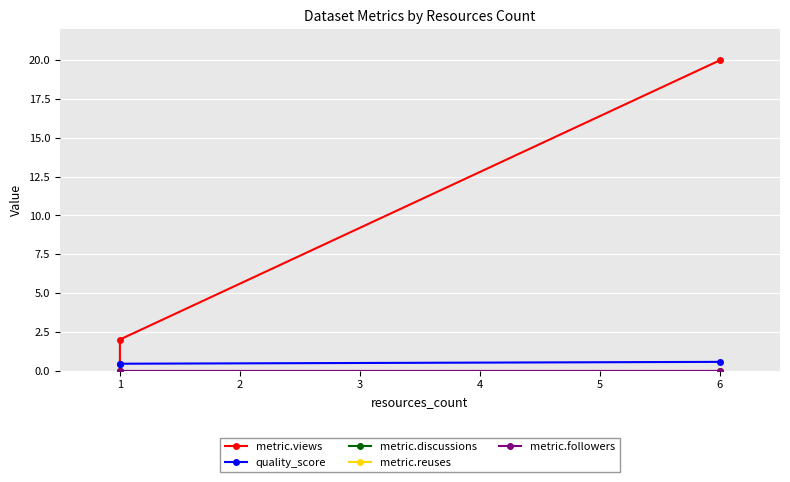

What is the difference between the maximum and second lowest values in the metric.views series?

18.0